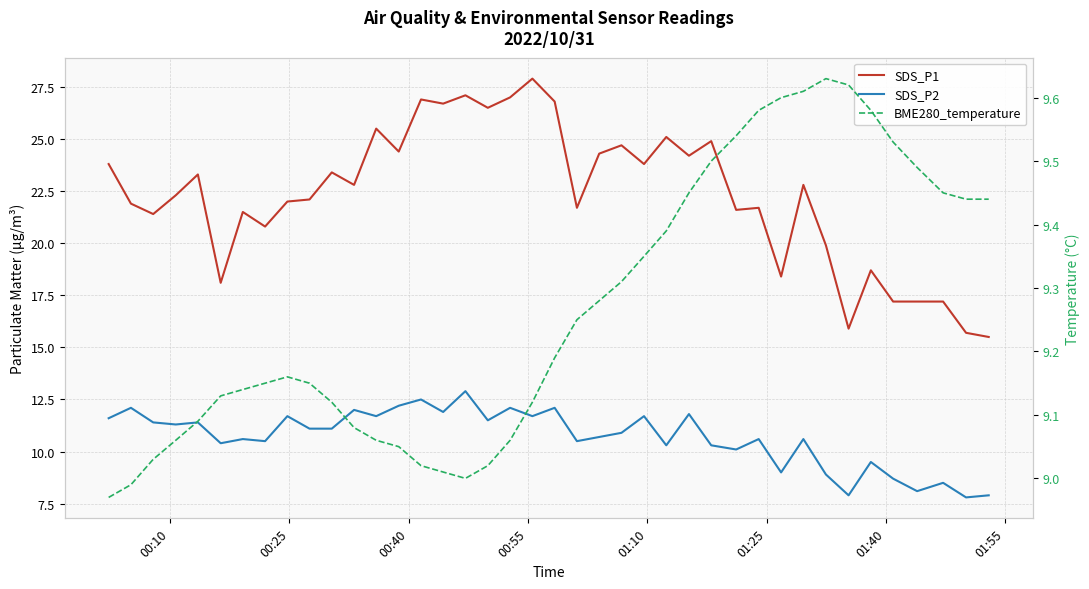

At how many categories does at least one series exceed 16?

37